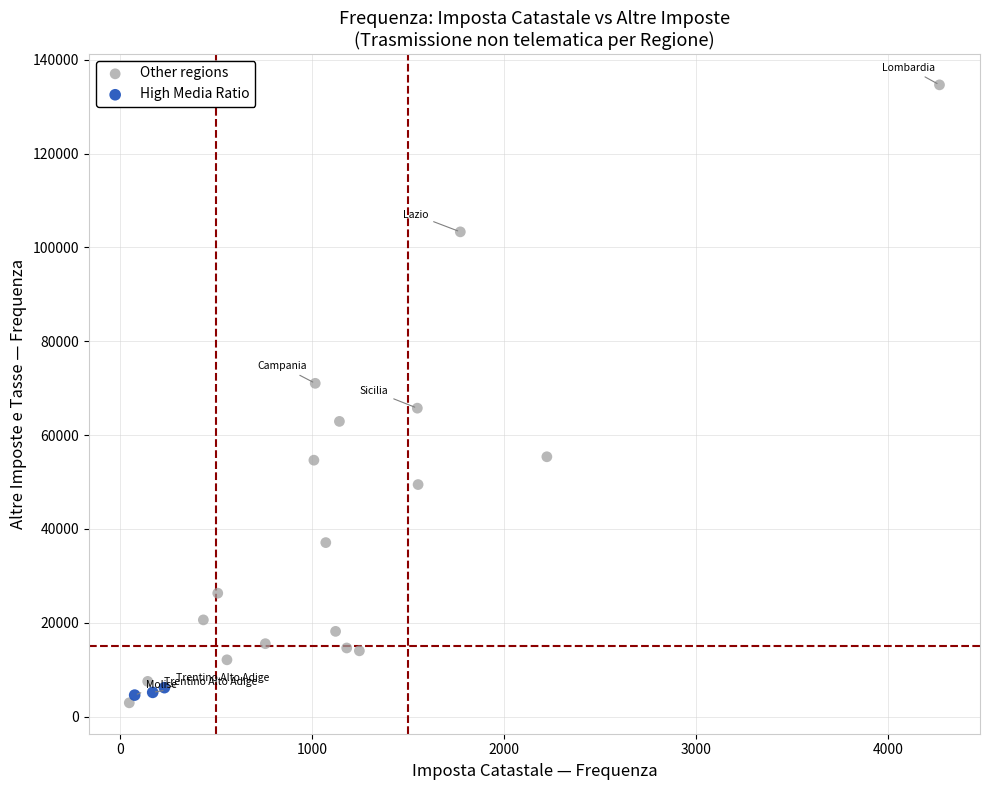

Which series has the widest spread of Y values?

Other regions